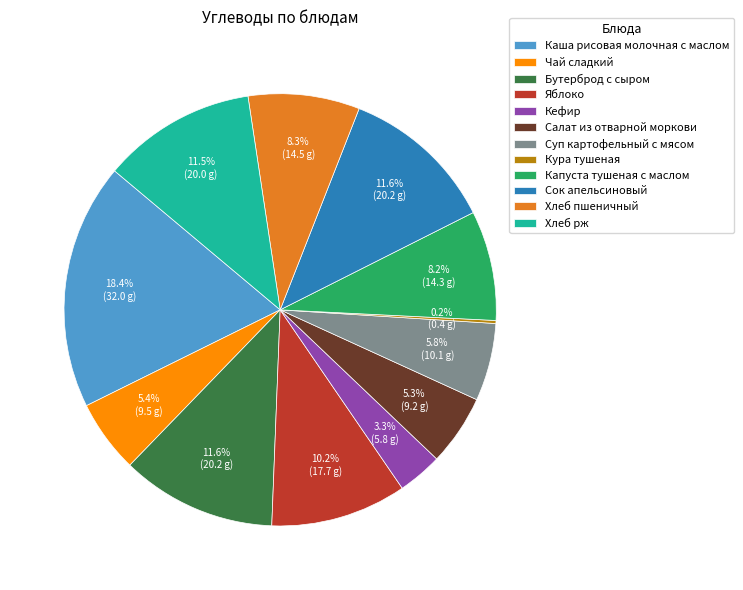

Does any single category account for the majority?

No